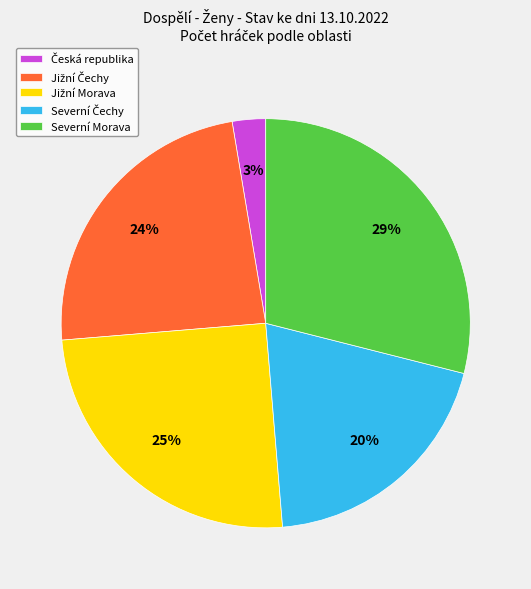

The Severní Morava slice represents 29% of the pie. True or false?

True